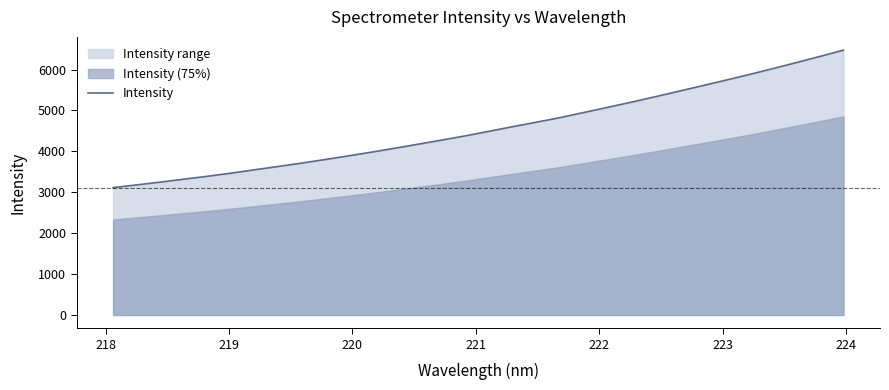

What is the minimum value shown in the chart?

3114.0